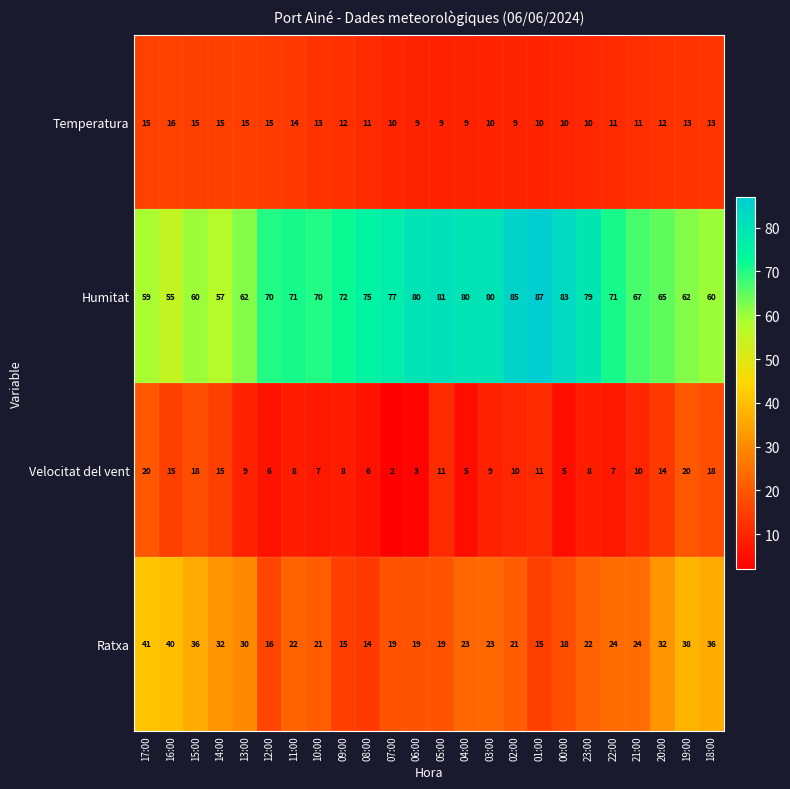

Read the Velocitat del vent value at 03:00, to the nearest 5.

10